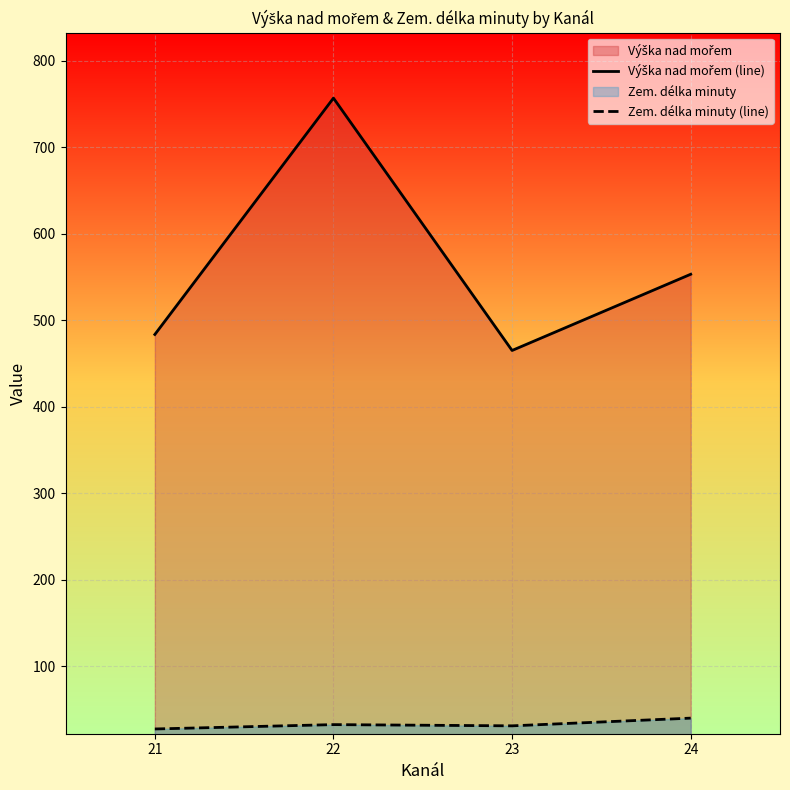

At how many categories does at least one series exceed 112?

4